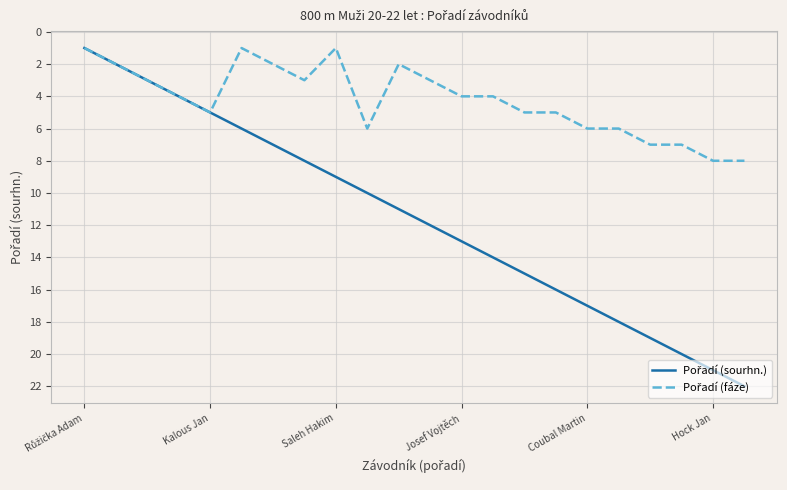

How many categories are shown in the chart?

22